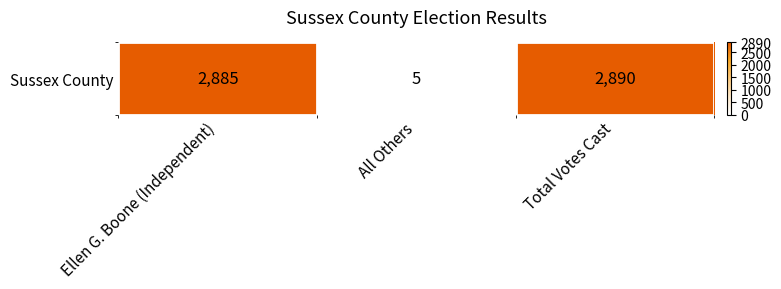

Count the number of values greater than 2885.

1